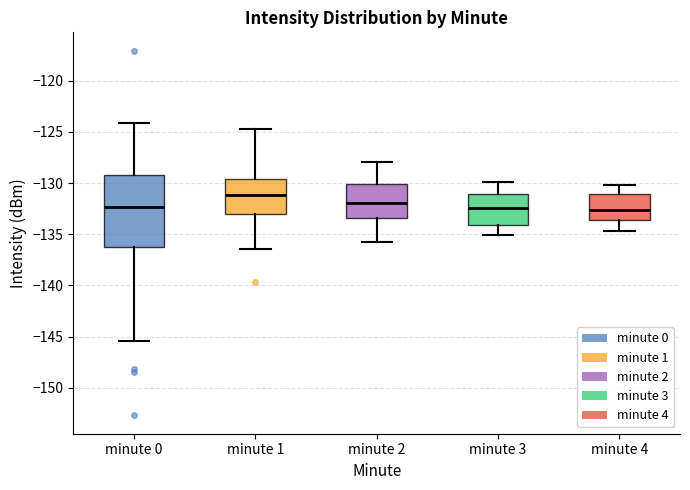

Reading left to right, transcribe this box plot: for each box, give where its median line is, the range the box spans, and where its two whiskers end, as read against the y-axis. The values are not printed on the chart, so give them approximately, as read against the axis.

minute 0: median -132.5, box -136.0 to -129.0, whiskers -145.5 to -124.0
minute 1: median -131.0, box -133.0 to -129.5, whiskers -136.5 to -124.5
minute 2: median -132.0, box -133.5 to -130.0, whiskers -136.0 to -128.0
minute 3: median -132.5, box -134.0 to -131.0, whiskers -135.0 to -130.0
minute 4: median -132.5, box -133.5 to -131.0, whiskers -134.5 to -130.0